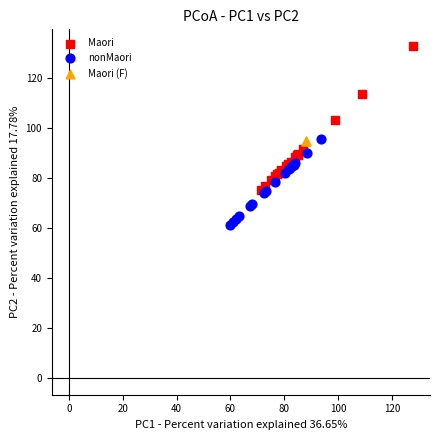

What are all the series names shown in the legend?

Maori, nonMaori, Maori (F)